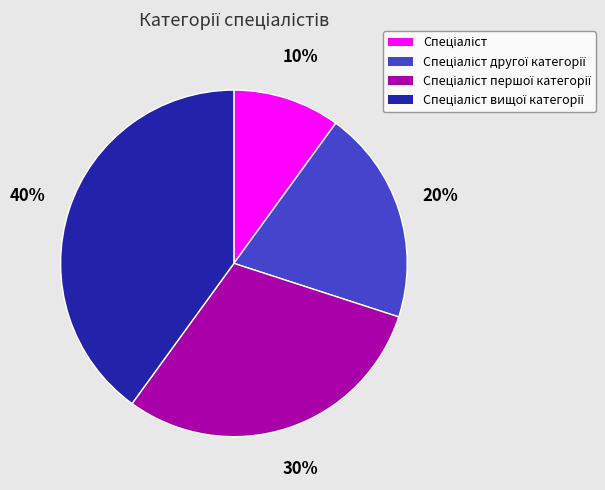

Is there a majority slice in this chart?

No